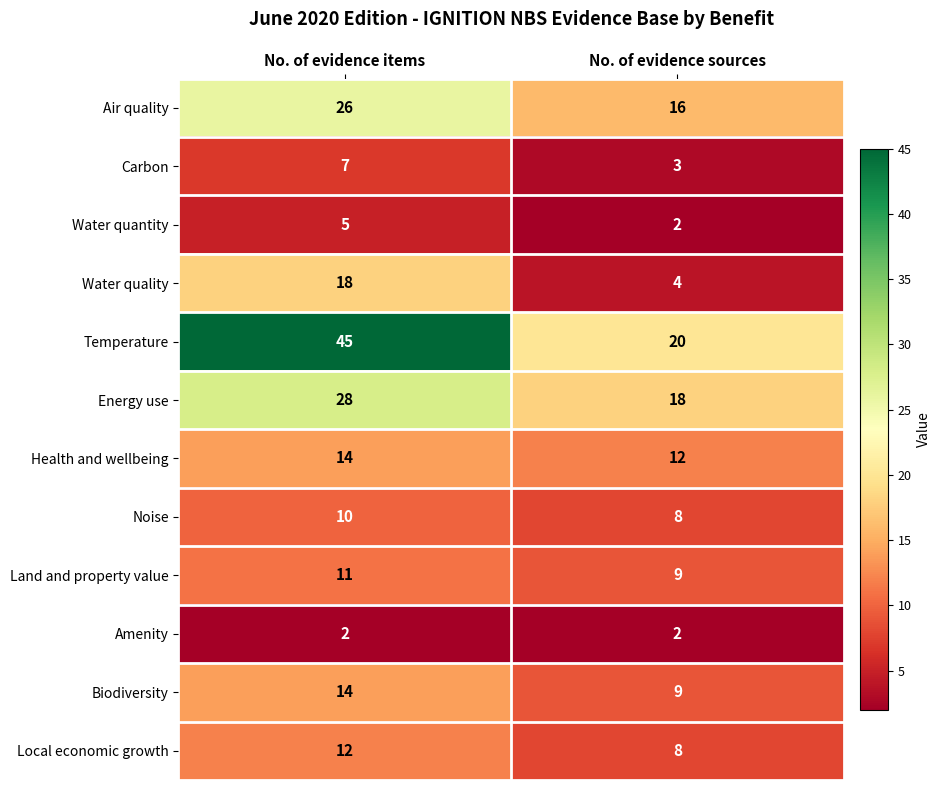

Which series has the largest range (max minus min)?

Temperature